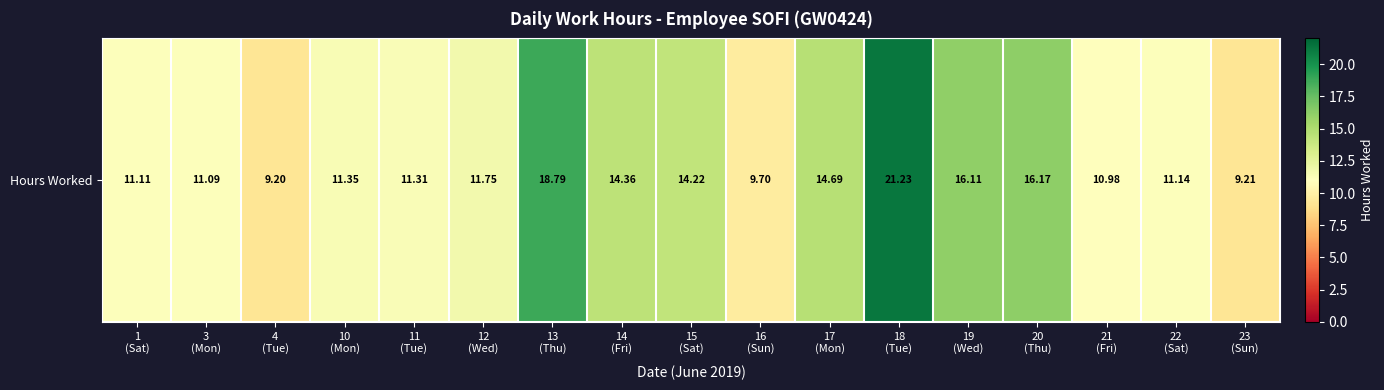

The value at 22
(Sat) is 11.1. True or false?

True